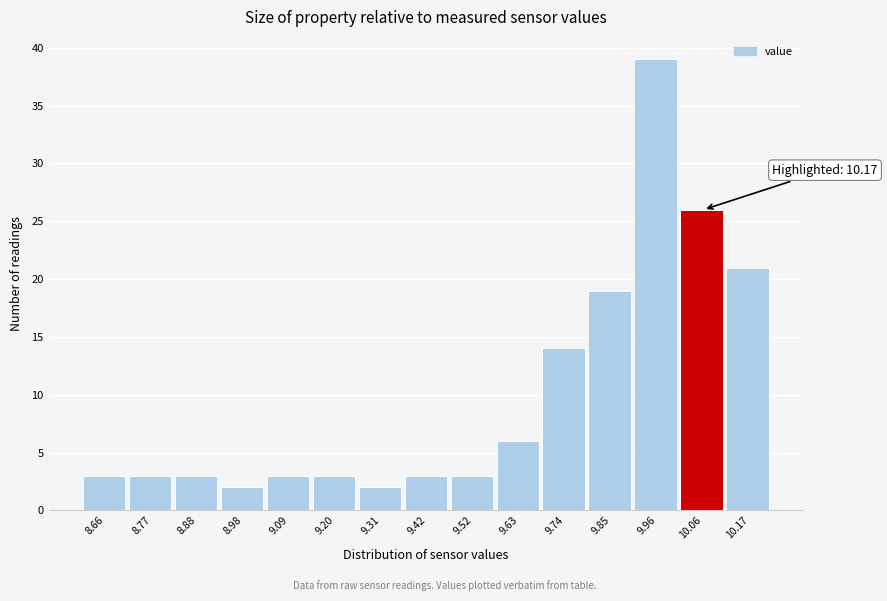

Reading right to left, what are all the values shown in this chart?

10.17=21	10.06=26	9.96=39	9.85=19	9.74=14	9.63=6	9.52=3	9.42=3	9.31=2	9.20=3	9.09=3	8.98=2	8.88=3	8.77=3	8.66=3